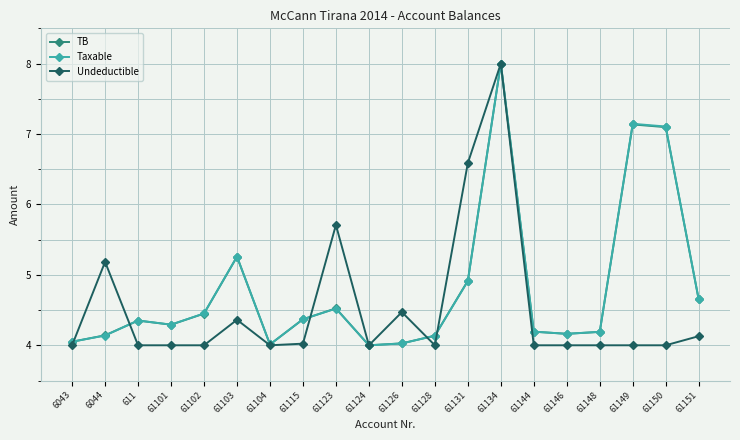

In Undeductible, how many points are higher than both neighbors (excluding endpoints)?

5